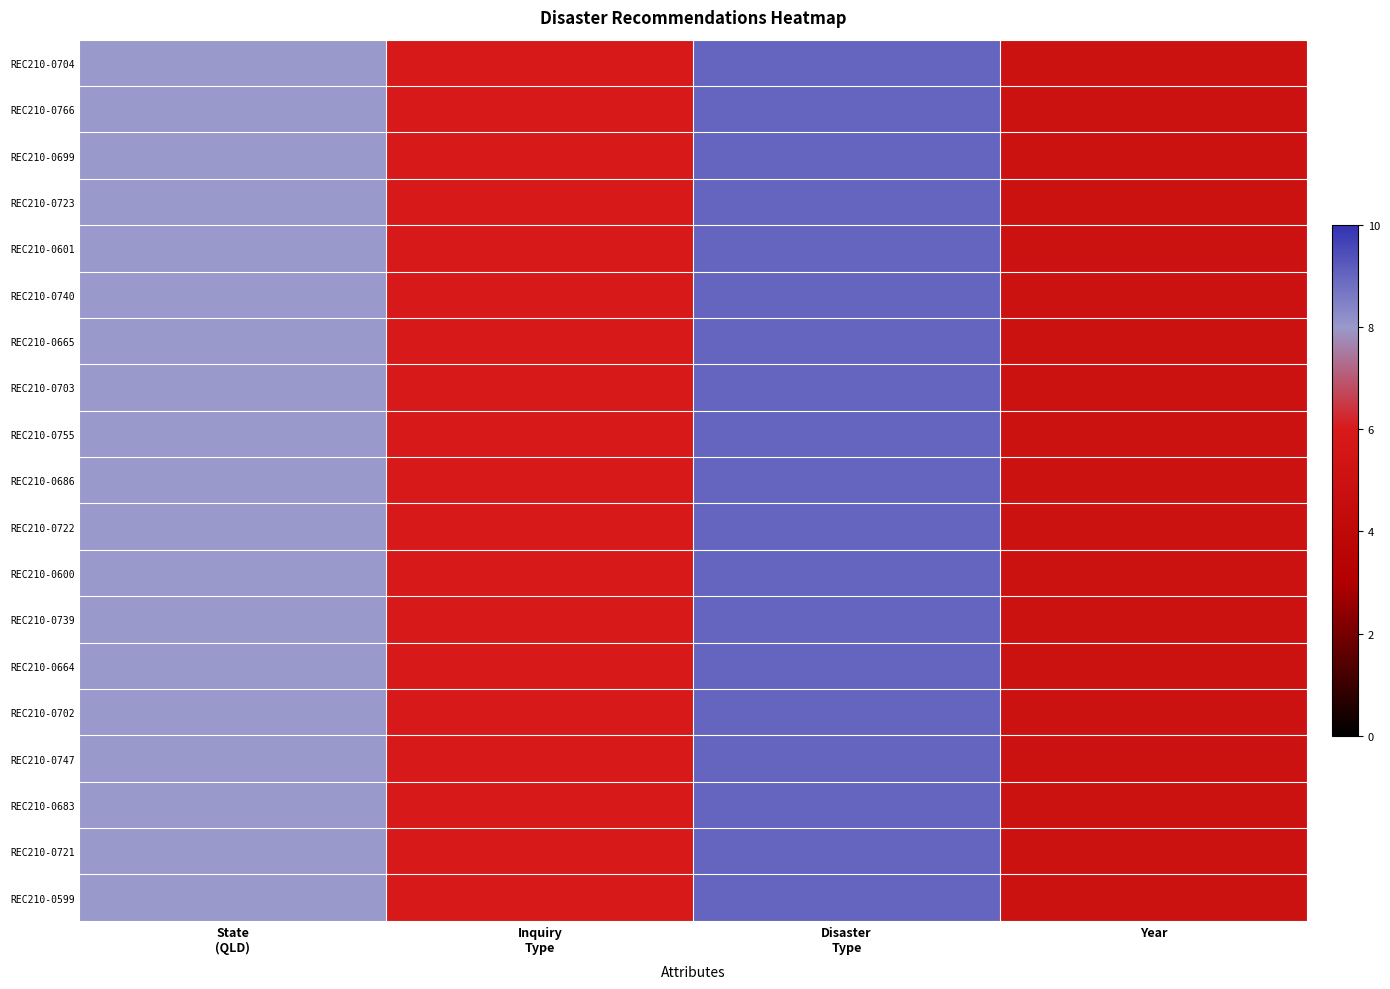

How many series are shown in this chart?

19